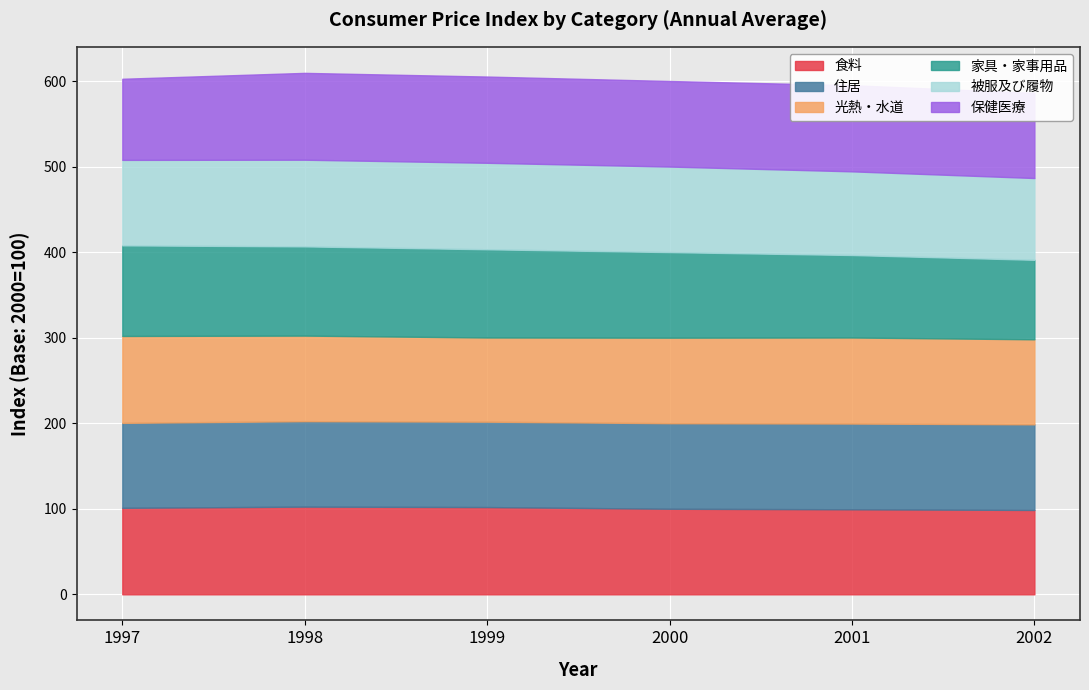

What is the difference between the maximum and second lowest values in the 住居 series?

0.4